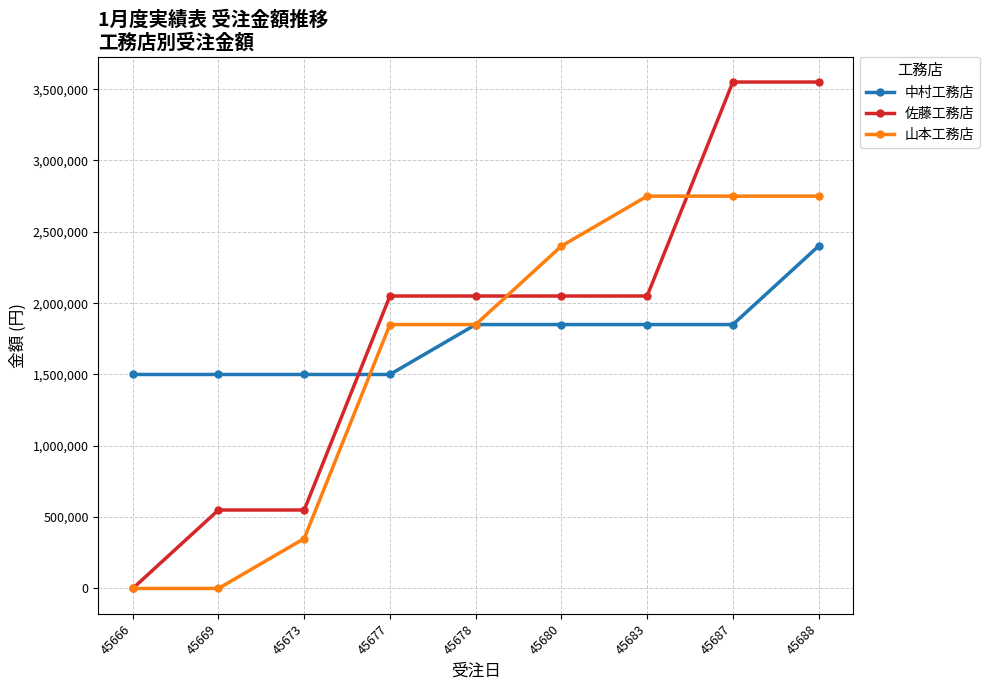

List the series in order of their peak value, lowest first.

中村工務店, 山本工務店, 佐藤工務店